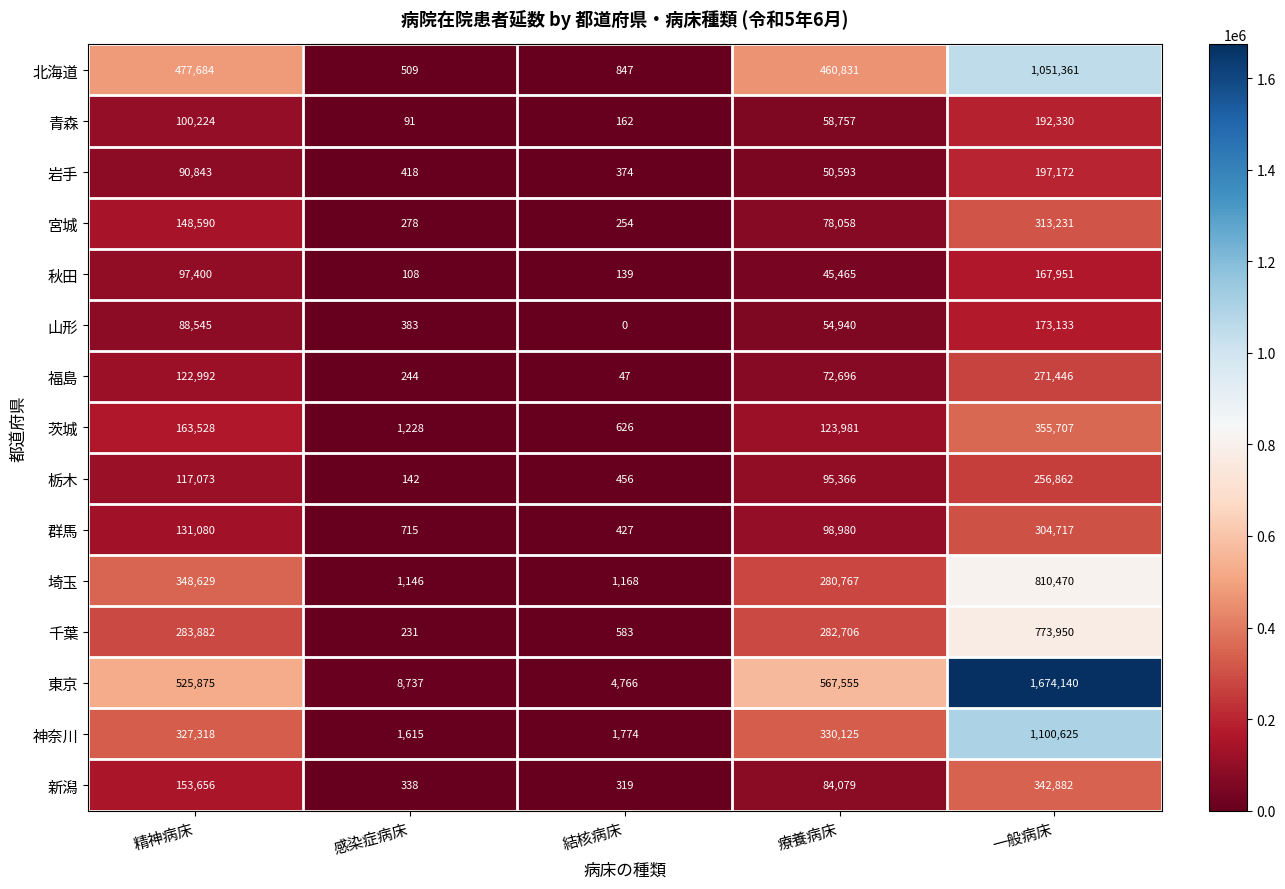

How many categories are shown in the chart?

5